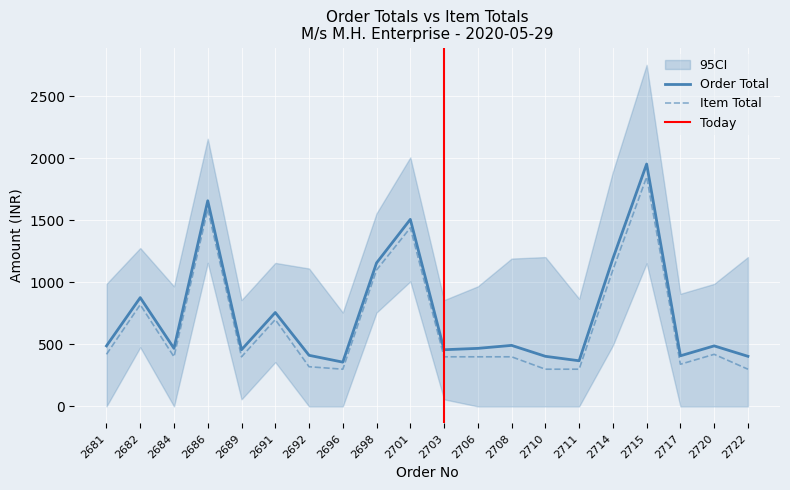

Where is the first local minimum for Order Total?

2684